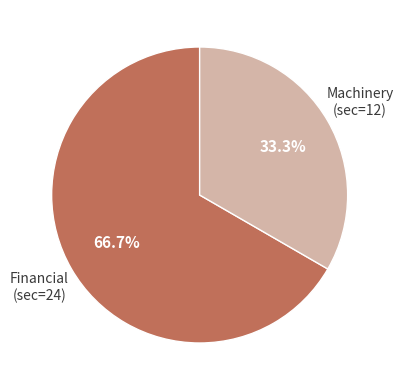

To the nearest percent, what is the average slice percentage?

50%